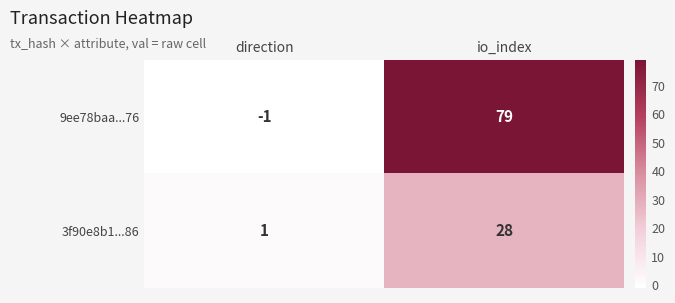

Which series has the largest total across all categories?

9ee78baa...76